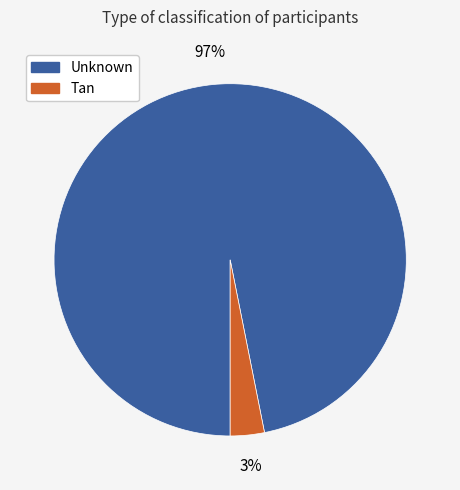

Between Unknown and Tan, which is larger?

Unknown